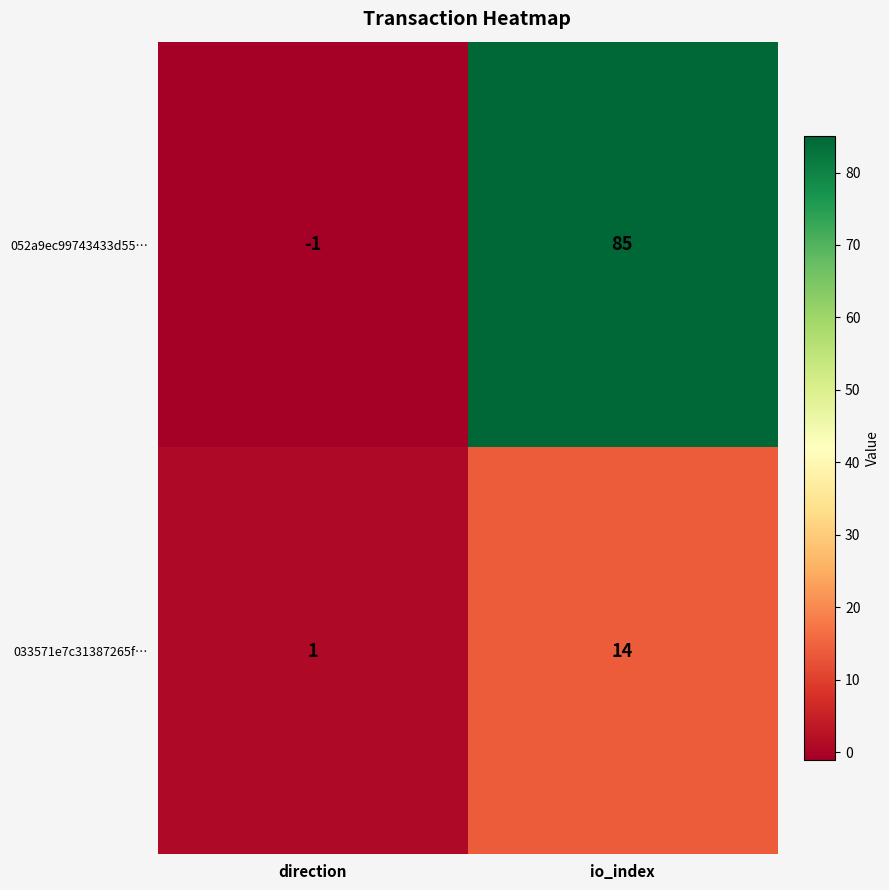

Reading left to right, transcribe all the data shown in this chart.

052a9ec99743433d55…: -1	85
033571e7c31387265f…: 1	14